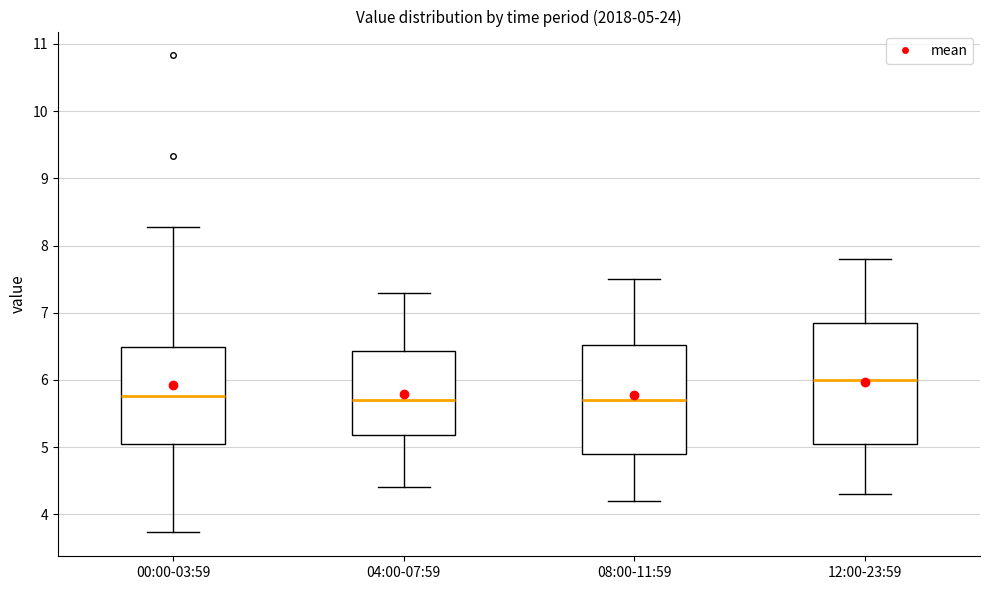

Which box is the tallest, from its lower edge to its upper edge?

12:00-23:59